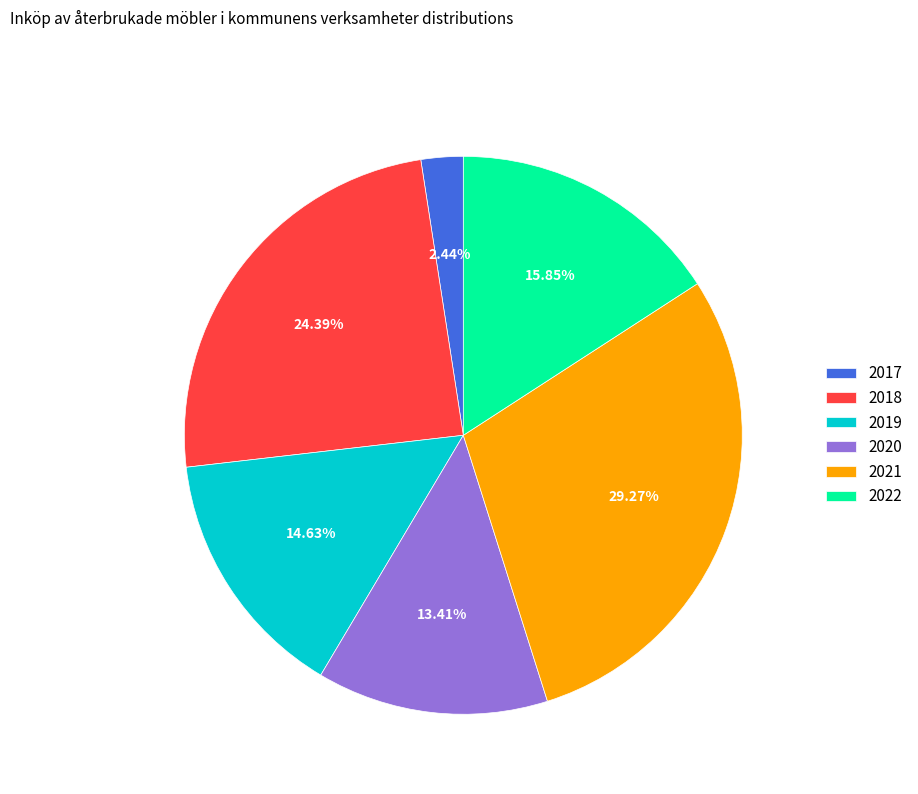

To the nearest percent, what is the difference between the largest and smallest slice percentages?

27%